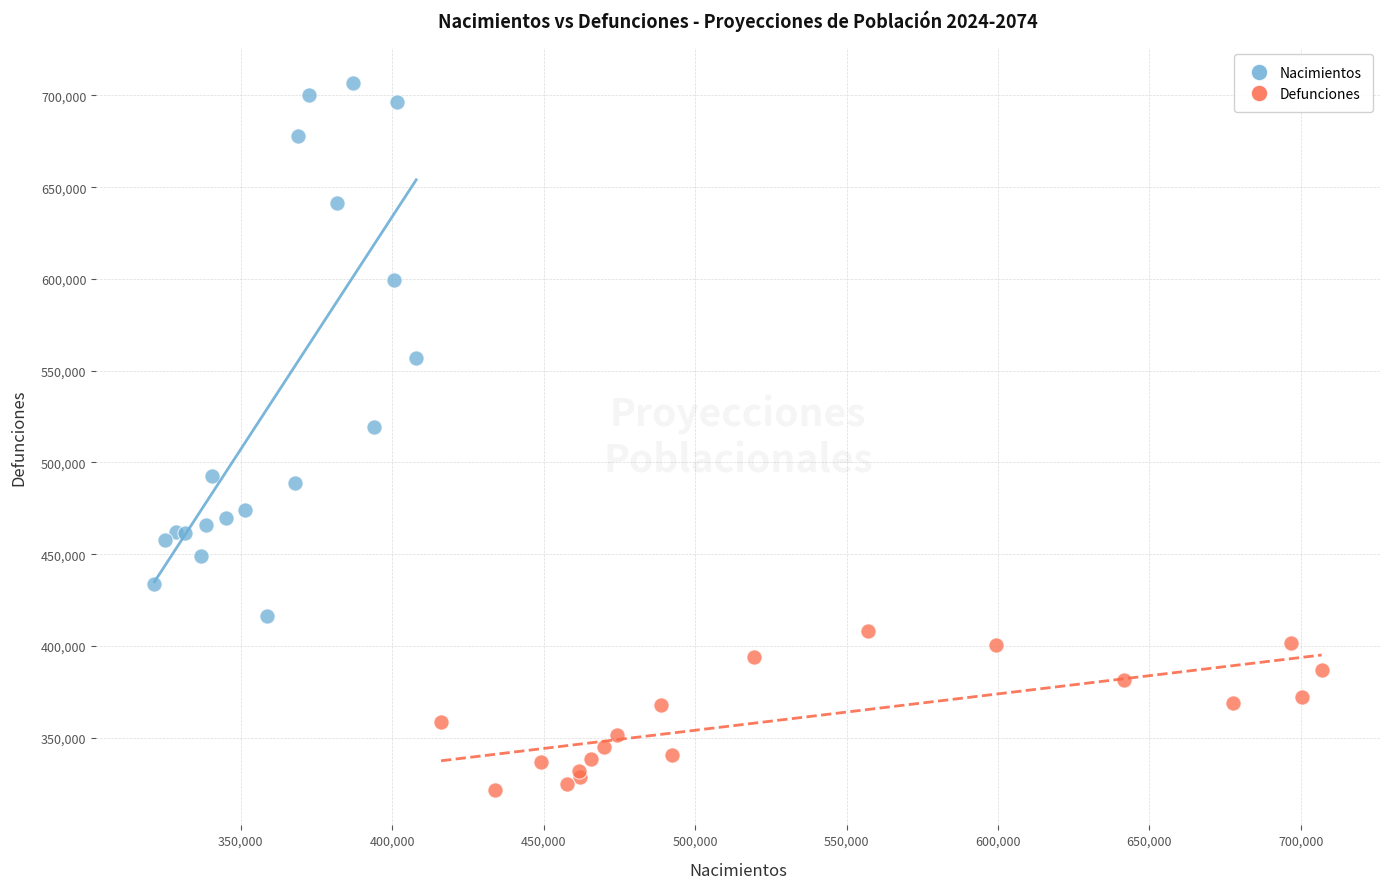

Which series contains the highest Y value?

Nacimientos